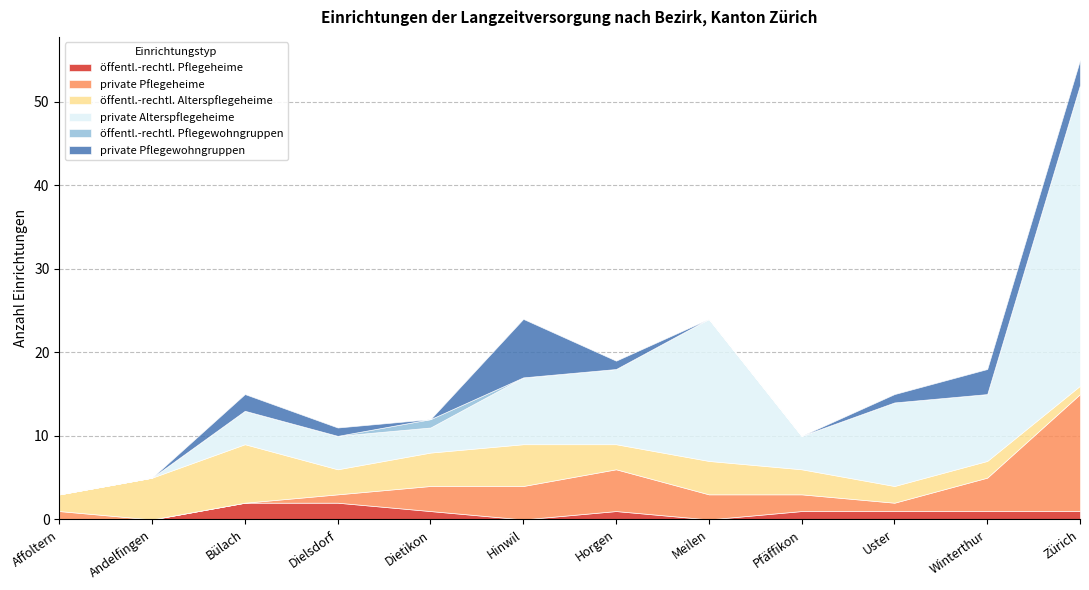

What is the greatest value displayed?

36